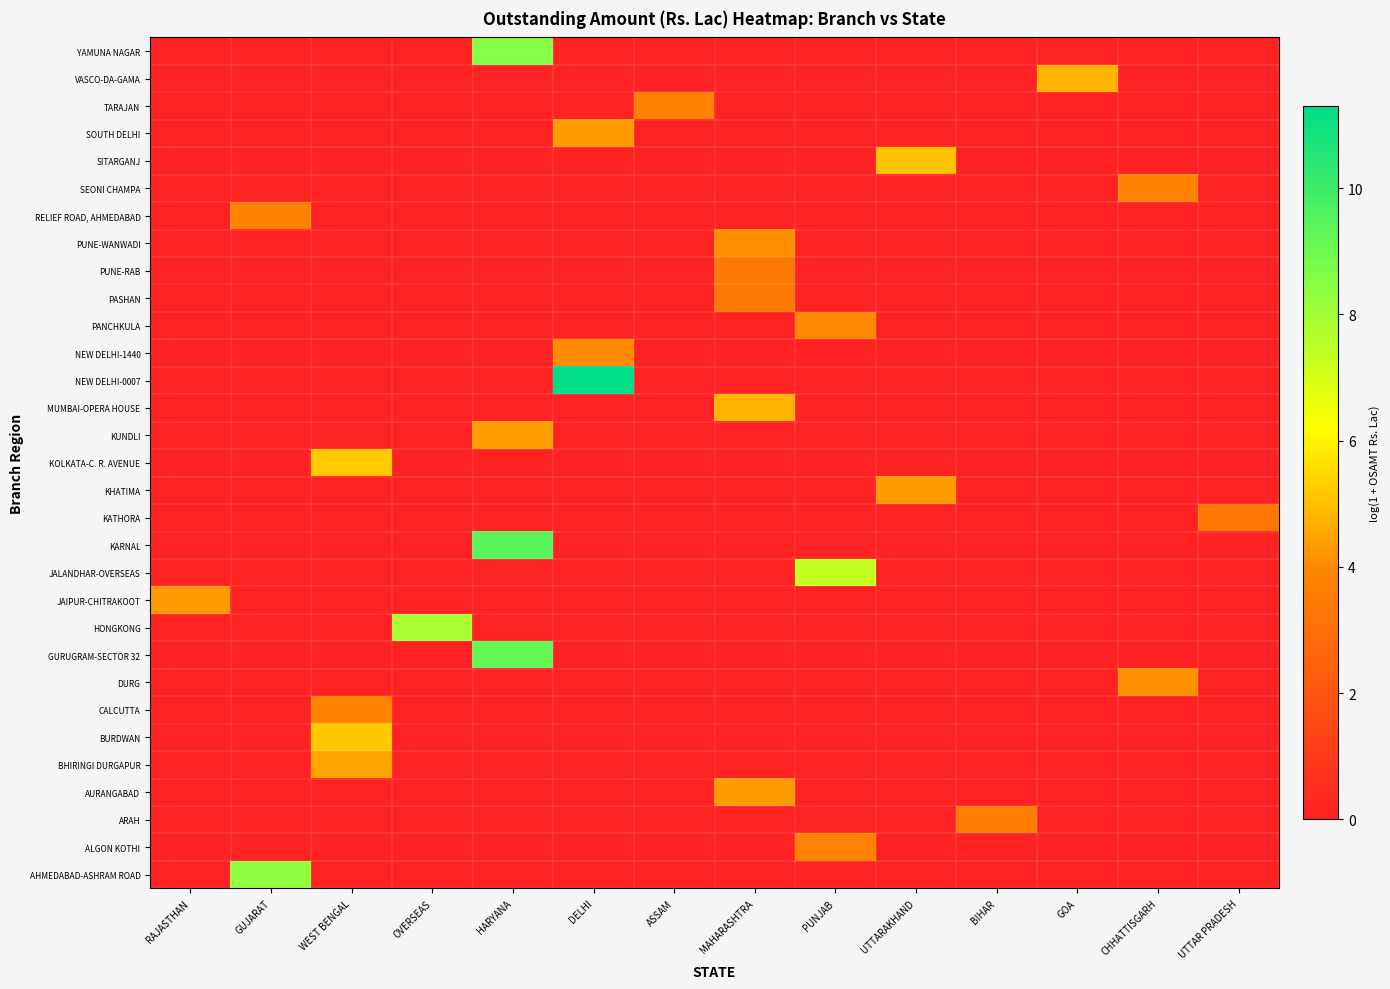

Reading right to left, extract all data points from this chart.

AHMEDABAD-ASHRAM ROAD: UTTAR PRADESH=0.0	CHHATTISGARH=0.0	GOA=0.0	BIHAR=0.0	UTTARAKHAND=0.0	PUNJAB=0.0	MAHARASHTRA=0.0	ASSAM=0.0	DELHI=0.0	HARYANA=0.0	OVERSEAS=0.0	WEST BENGAL=0.0	GUJARAT=8.3	RAJASTHAN=0.0
ALGON KOTHI: UTTAR PRADESH=0.0	CHHATTISGARH=0.0	GOA=0.0	BIHAR=0.0	UTTARAKHAND=0.0	PUNJAB=3.7	MAHARASHTRA=0.0	ASSAM=0.0	DELHI=0.0	HARYANA=0.0	OVERSEAS=0.0	WEST BENGAL=0.0	GUJARAT=0.0	RAJASTHAN=0.0
ARAH: UTTAR PRADESH=0.0	CHHATTISGARH=0.0	GOA=0.0	BIHAR=3.6	UTTARAKHAND=0.0	PUNJAB=0.0	MAHARASHTRA=0.0	ASSAM=0.0	DELHI=0.0	HARYANA=0.0	OVERSEAS=0.0	WEST BENGAL=0.0	GUJARAT=0.0	RAJASTHAN=0.0
AURANGABAD: UTTAR PRADESH=0.0	CHHATTISGARH=0.0	GOA=0.0	BIHAR=0.0	UTTARAKHAND=0.0	PUNJAB=0.0	MAHARASHTRA=4.3	ASSAM=0.0	DELHI=0.0	HARYANA=0.0	OVERSEAS=0.0	WEST BENGAL=0.0	GUJARAT=0.0	RAJASTHAN=0.0
BHIRINGI DURGAPUR: UTTAR PRADESH=0.0	CHHATTISGARH=0.0	GOA=0.0	BIHAR=0.0	UTTARAKHAND=0.0	PUNJAB=0.0	MAHARASHTRA=0.0	ASSAM=0.0	DELHI=0.0	HARYANA=0.0	OVERSEAS=0.0	WEST BENGAL=4.5	GUJARAT=0.0	RAJASTHAN=0.0
BURDWAN: UTTAR PRADESH=0.0	CHHATTISGARH=0.0	GOA=0.0	BIHAR=0.0	UTTARAKHAND=0.0	PUNJAB=0.0	MAHARASHTRA=0.0	ASSAM=0.0	DELHI=0.0	HARYANA=0.0	OVERSEAS=0.0	WEST BENGAL=5.2	GUJARAT=0.0	RAJASTHAN=0.0
CALCUTTA: UTTAR PRADESH=0.0	CHHATTISGARH=0.0	GOA=0.0	BIHAR=0.0	UTTARAKHAND=0.0	PUNJAB=0.0	MAHARASHTRA=0.0	ASSAM=0.0	DELHI=0.0	HARYANA=0.0	OVERSEAS=0.0	WEST BENGAL=3.8	GUJARAT=0.0	RAJASTHAN=0.0
DURG: UTTAR PRADESH=0.0	CHHATTISGARH=4.1	GOA=0.0	BIHAR=0.0	UTTARAKHAND=0.0	PUNJAB=0.0	MAHARASHTRA=0.0	ASSAM=0.0	DELHI=0.0	HARYANA=0.0	OVERSEAS=0.0	WEST BENGAL=0.0	GUJARAT=0.0	RAJASTHAN=0.0
GURUGRAM-SECTOR 32: UTTAR PRADESH=0.0	CHHATTISGARH=0.0	GOA=0.0	BIHAR=0.0	UTTARAKHAND=0.0	PUNJAB=0.0	MAHARASHTRA=0.0	ASSAM=0.0	DELHI=0.0	HARYANA=9.2	OVERSEAS=0.0	WEST BENGAL=0.0	GUJARAT=0.0	RAJASTHAN=0.0
HONGKONG: UTTAR PRADESH=0.0	CHHATTISGARH=0.0	GOA=0.0	BIHAR=0.0	UTTARAKHAND=0.0	PUNJAB=0.0	MAHARASHTRA=0.0	ASSAM=0.0	DELHI=0.0	HARYANA=0.0	OVERSEAS=7.8	WEST BENGAL=0.0	GUJARAT=0.0	RAJASTHAN=0.0
JAIPUR-CHITRAKOOT: UTTAR PRADESH=0.0	CHHATTISGARH=0.0	GOA=0.0	BIHAR=0.0	UTTARAKHAND=0.0	PUNJAB=0.0	MAHARASHTRA=0.0	ASSAM=0.0	DELHI=0.0	HARYANA=0.0	OVERSEAS=0.0	WEST BENGAL=0.0	GUJARAT=0.0	RAJASTHAN=4.3
JALANDHAR-OVERSEAS: UTTAR PRADESH=0.0	CHHATTISGARH=0.0	GOA=0.0	BIHAR=0.0	UTTARAKHAND=0.0	PUNJAB=7.3	MAHARASHTRA=0.0	ASSAM=0.0	DELHI=0.0	HARYANA=0.0	OVERSEAS=0.0	WEST BENGAL=0.0	GUJARAT=0.0	RAJASTHAN=0.0
KARNAL: UTTAR PRADESH=0.0	CHHATTISGARH=0.0	GOA=0.0	BIHAR=0.0	UTTARAKHAND=0.0	PUNJAB=0.0	MAHARASHTRA=0.0	ASSAM=0.0	DELHI=0.0	HARYANA=9.4	OVERSEAS=0.0	WEST BENGAL=0.0	GUJARAT=0.0	RAJASTHAN=0.0
KATHORA: UTTAR PRADESH=3.3	CHHATTISGARH=0.0	GOA=0.0	BIHAR=0.0	UTTARAKHAND=0.0	PUNJAB=0.0	MAHARASHTRA=0.0	ASSAM=0.0	DELHI=0.0	HARYANA=0.0	OVERSEAS=0.0	WEST BENGAL=0.0	GUJARAT=0.0	RAJASTHAN=0.0
KHATIMA: UTTAR PRADESH=0.0	CHHATTISGARH=0.0	GOA=0.0	BIHAR=0.0	UTTARAKHAND=4.3	PUNJAB=0.0	MAHARASHTRA=0.0	ASSAM=0.0	DELHI=0.0	HARYANA=0.0	OVERSEAS=0.0	WEST BENGAL=0.0	GUJARAT=0.0	RAJASTHAN=0.0
KOLKATA-C. R. AVENUE: UTTAR PRADESH=0.0	CHHATTISGARH=0.0	GOA=0.0	BIHAR=0.0	UTTARAKHAND=0.0	PUNJAB=0.0	MAHARASHTRA=0.0	ASSAM=0.0	DELHI=0.0	HARYANA=0.0	OVERSEAS=0.0	WEST BENGAL=5.2	GUJARAT=0.0	RAJASTHAN=0.0
KUNDLI: UTTAR PRADESH=0.0	CHHATTISGARH=0.0	GOA=0.0	BIHAR=0.0	UTTARAKHAND=0.0	PUNJAB=0.0	MAHARASHTRA=0.0	ASSAM=0.0	DELHI=0.0	HARYANA=4.4	OVERSEAS=0.0	WEST BENGAL=0.0	GUJARAT=0.0	RAJASTHAN=0.0
MUMBAI-OPERA HOUSE: UTTAR PRADESH=0.0	CHHATTISGARH=0.0	GOA=0.0	BIHAR=0.0	UTTARAKHAND=0.0	PUNJAB=0.0	MAHARASHTRA=4.8	ASSAM=0.0	DELHI=0.0	HARYANA=0.0	OVERSEAS=0.0	WEST BENGAL=0.0	GUJARAT=0.0	RAJASTHAN=0.0
NEW DELHI-0007: UTTAR PRADESH=0.0	CHHATTISGARH=0.0	GOA=0.0	BIHAR=0.0	UTTARAKHAND=0.0	PUNJAB=0.0	MAHARASHTRA=0.0	ASSAM=0.0	DELHI=11.3	HARYANA=0.0	OVERSEAS=0.0	WEST BENGAL=0.0	GUJARAT=0.0	RAJASTHAN=0.0
NEW DELHI-1440: UTTAR PRADESH=0.0	CHHATTISGARH=0.0	GOA=0.0	BIHAR=0.0	UTTARAKHAND=0.0	PUNJAB=0.0	MAHARASHTRA=0.0	ASSAM=0.0	DELHI=4.0	HARYANA=0.0	OVERSEAS=0.0	WEST BENGAL=0.0	GUJARAT=0.0	RAJASTHAN=0.0
PANCHKULA: UTTAR PRADESH=0.0	CHHATTISGARH=0.0	GOA=0.0	BIHAR=0.0	UTTARAKHAND=0.0	PUNJAB=4.0	MAHARASHTRA=0.0	ASSAM=0.0	DELHI=0.0	HARYANA=0.0	OVERSEAS=0.0	WEST BENGAL=0.0	GUJARAT=0.0	RAJASTHAN=0.0
PASHAN: UTTAR PRADESH=0.0	CHHATTISGARH=0.0	GOA=0.0	BIHAR=0.0	UTTARAKHAND=0.0	PUNJAB=0.0	MAHARASHTRA=3.4	ASSAM=0.0	DELHI=0.0	HARYANA=0.0	OVERSEAS=0.0	WEST BENGAL=0.0	GUJARAT=0.0	RAJASTHAN=0.0
PUNE-RAB: UTTAR PRADESH=0.0	CHHATTISGARH=0.0	GOA=0.0	BIHAR=0.0	UTTARAKHAND=0.0	PUNJAB=0.0	MAHARASHTRA=3.4	ASSAM=0.0	DELHI=0.0	HARYANA=0.0	OVERSEAS=0.0	WEST BENGAL=0.0	GUJARAT=0.0	RAJASTHAN=0.0
PUNE-WANWADI: UTTAR PRADESH=0.0	CHHATTISGARH=0.0	GOA=0.0	BIHAR=0.0	UTTARAKHAND=0.0	PUNJAB=0.0	MAHARASHTRA=4.1	ASSAM=0.0	DELHI=0.0	HARYANA=0.0	OVERSEAS=0.0	WEST BENGAL=0.0	GUJARAT=0.0	RAJASTHAN=0.0
RELIEF ROAD, AHMEDABAD: UTTAR PRADESH=0.0	CHHATTISGARH=0.0	GOA=0.0	BIHAR=0.0	UTTARAKHAND=0.0	PUNJAB=0.0	MAHARASHTRA=0.0	ASSAM=0.0	DELHI=0.0	HARYANA=0.0	OVERSEAS=0.0	WEST BENGAL=0.0	GUJARAT=3.7	RAJASTHAN=0.0
SEONI CHAMPA: UTTAR PRADESH=0.0	CHHATTISGARH=3.8	GOA=0.0	BIHAR=0.0	UTTARAKHAND=0.0	PUNJAB=0.0	MAHARASHTRA=0.0	ASSAM=0.0	DELHI=0.0	HARYANA=0.0	OVERSEAS=0.0	WEST BENGAL=0.0	GUJARAT=0.0	RAJASTHAN=0.0
SITARGANJ: UTTAR PRADESH=0.0	CHHATTISGARH=0.0	GOA=0.0	BIHAR=0.0	UTTARAKHAND=5.1	PUNJAB=0.0	MAHARASHTRA=0.0	ASSAM=0.0	DELHI=0.0	HARYANA=0.0	OVERSEAS=0.0	WEST BENGAL=0.0	GUJARAT=0.0	RAJASTHAN=0.0
SOUTH DELHI: UTTAR PRADESH=0.0	CHHATTISGARH=0.0	GOA=0.0	BIHAR=0.0	UTTARAKHAND=0.0	PUNJAB=0.0	MAHARASHTRA=0.0	ASSAM=0.0	DELHI=4.3	HARYANA=0.0	OVERSEAS=0.0	WEST BENGAL=0.0	GUJARAT=0.0	RAJASTHAN=0.0
TARAJAN: UTTAR PRADESH=0.0	CHHATTISGARH=0.0	GOA=0.0	BIHAR=0.0	UTTARAKHAND=0.0	PUNJAB=0.0	MAHARASHTRA=0.0	ASSAM=3.7	DELHI=0.0	HARYANA=0.0	OVERSEAS=0.0	WEST BENGAL=0.0	GUJARAT=0.0	RAJASTHAN=0.0
VASCO-DA-GAMA: UTTAR PRADESH=0.0	CHHATTISGARH=0.0	GOA=4.8	BIHAR=0.0	UTTARAKHAND=0.0	PUNJAB=0.0	MAHARASHTRA=0.0	ASSAM=0.0	DELHI=0.0	HARYANA=0.0	OVERSEAS=0.0	WEST BENGAL=0.0	GUJARAT=0.0	RAJASTHAN=0.0
YAMUNA NAGAR: UTTAR PRADESH=0.0	CHHATTISGARH=0.0	GOA=0.0	BIHAR=0.0	UTTARAKHAND=0.0	PUNJAB=0.0	MAHARASHTRA=0.0	ASSAM=0.0	DELHI=0.0	HARYANA=8.5	OVERSEAS=0.0	WEST BENGAL=0.0	GUJARAT=0.0	RAJASTHAN=0.0